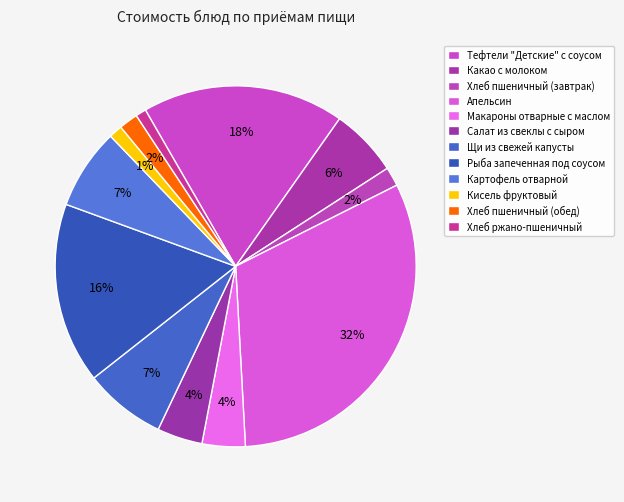

Combined, do Салат из свеклы с сыром and Макароны отварные с маслом account for over 50%?

No